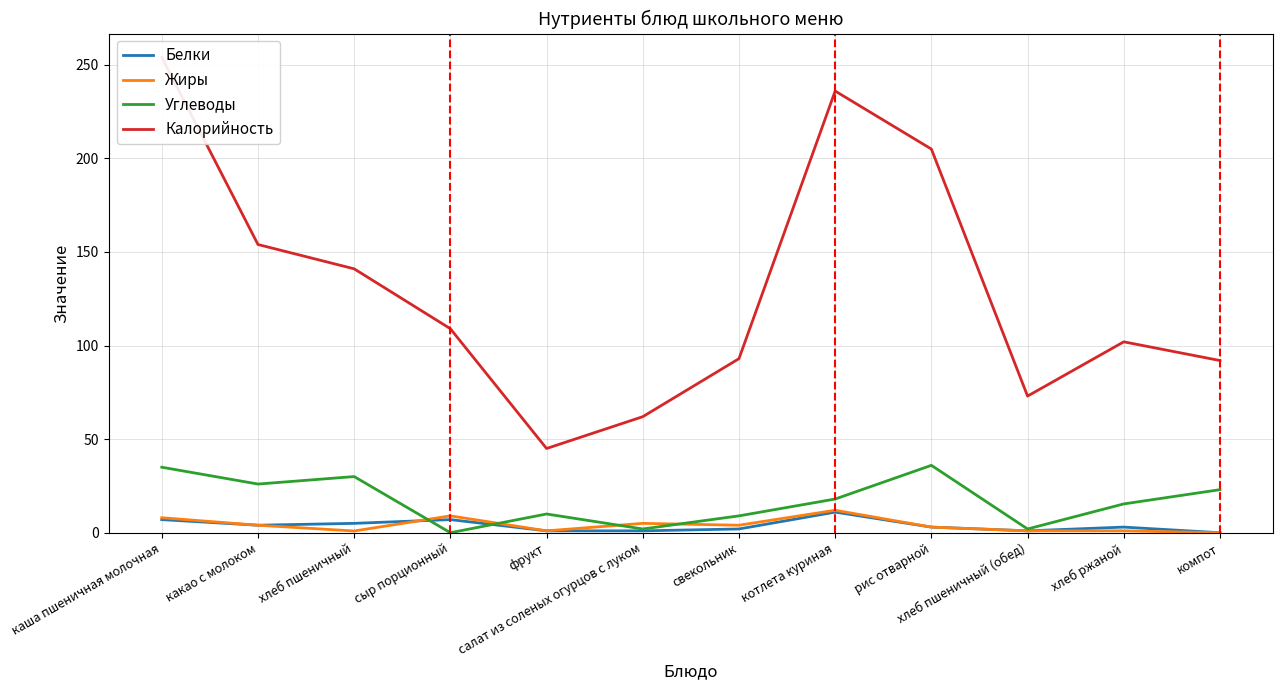

What is the sum of all Калорийность values?

1566.0